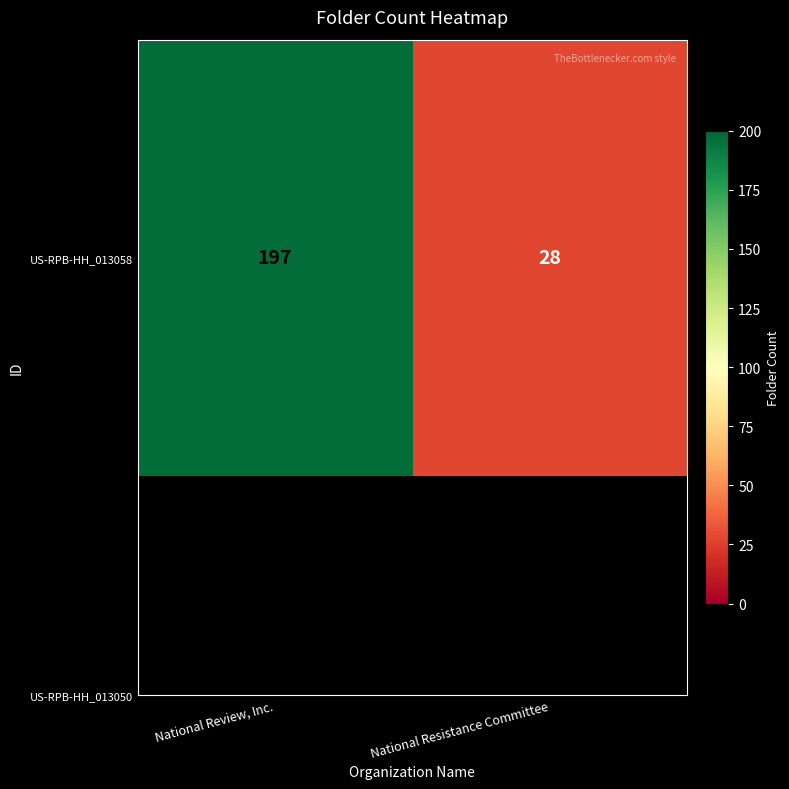

Count the number of categories in the chart.

2